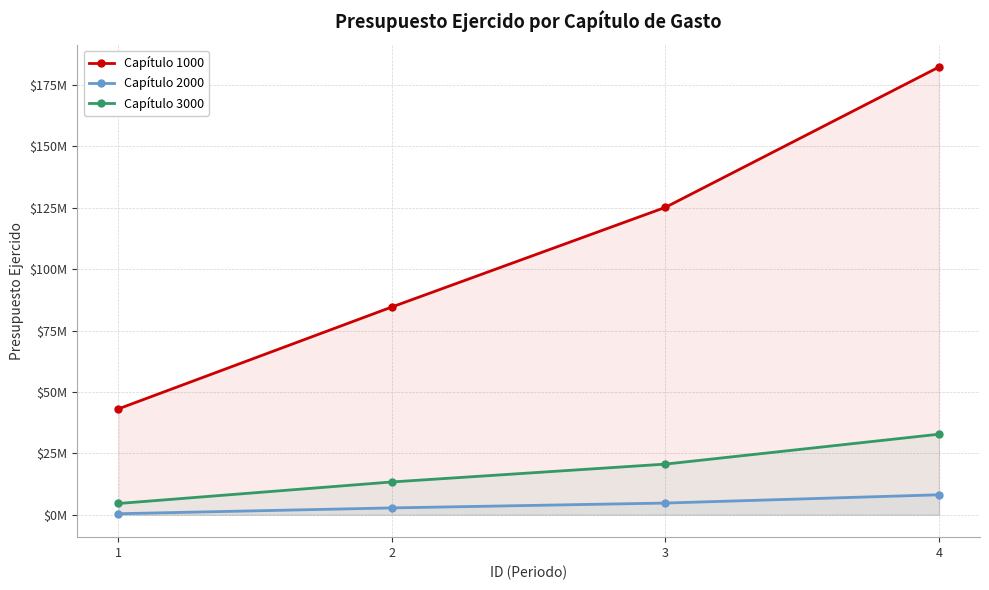

How many lines are shown in the chart?

3